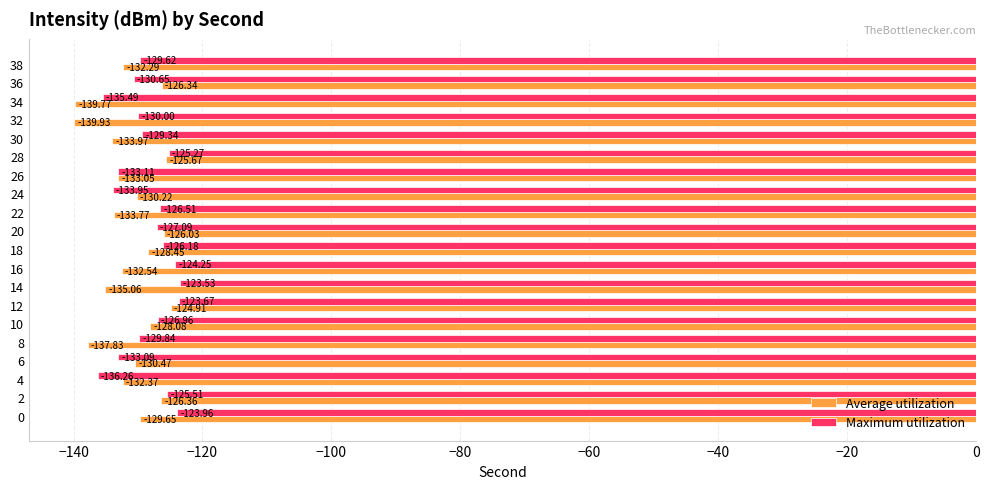

What is the difference between the maximum and minimum values in the Maximum utilization series?

12.7